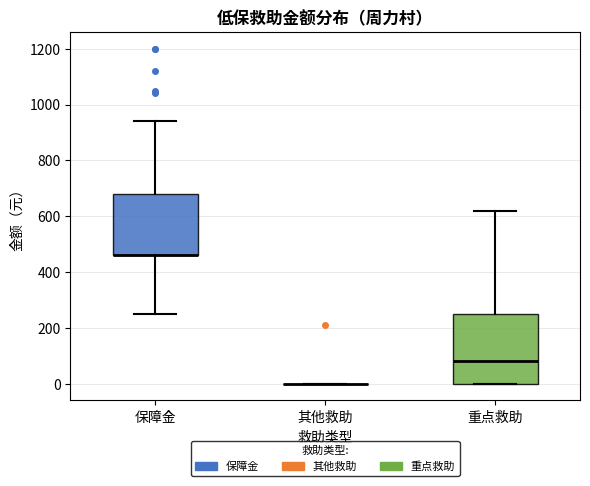

Reading left to right, read every box against the y-axis: the position of its median line, the range the box covers, and the ends of its whiskers. The values are not printed on the chart, so give them approximately, as read against the axis.

保障金: median 460 (drawn on the box's lower edge), box 460 to 680, whiskers 260 to 940
其他救助: box collapsed to a line at 0, whiskers 0 to 0
重点救助: median 80, box 0 to 260, whiskers 0 to 620